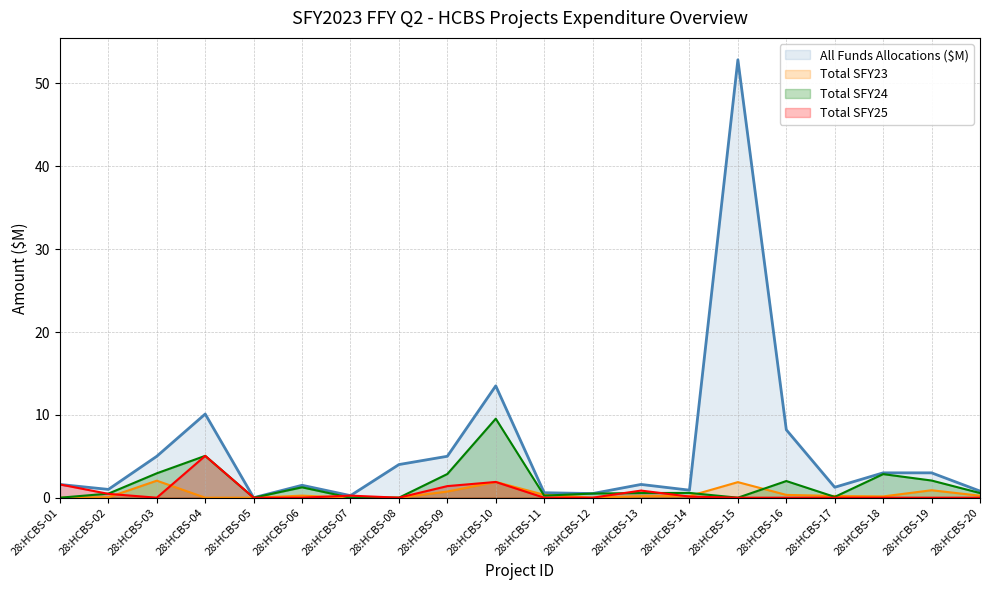

Does the chart display data point markers on the line(s)?

No